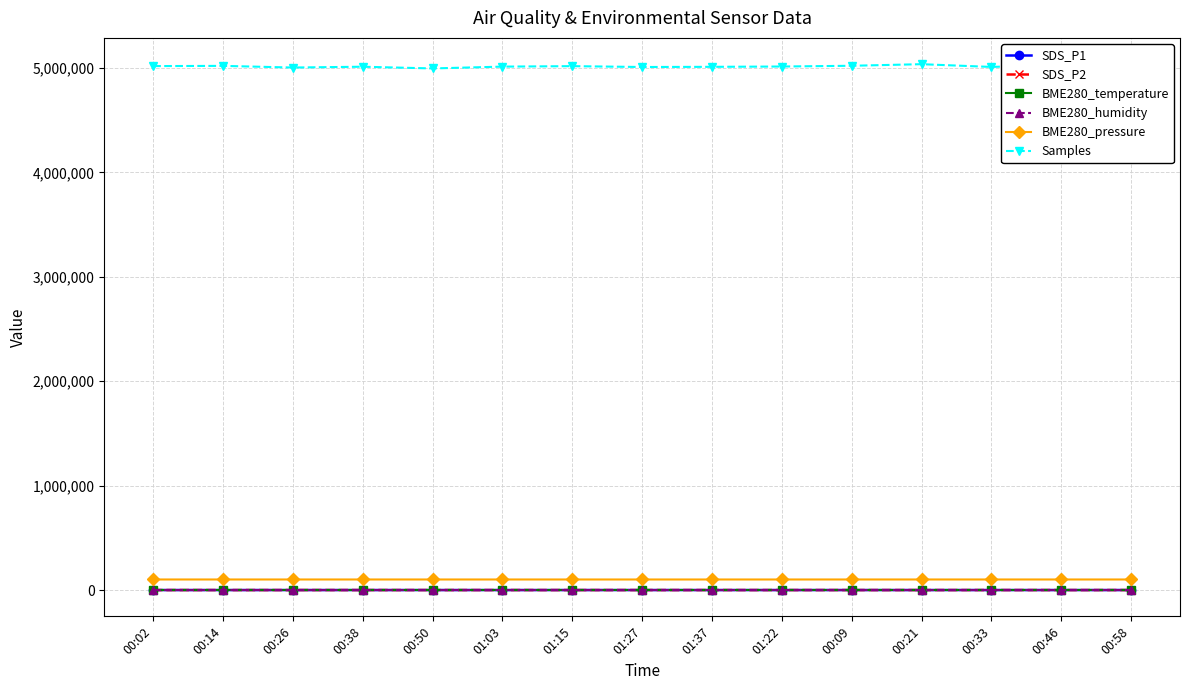

Is the value of SDS_P1 at 00:46 greater than the value of Samples at 00:38?

No